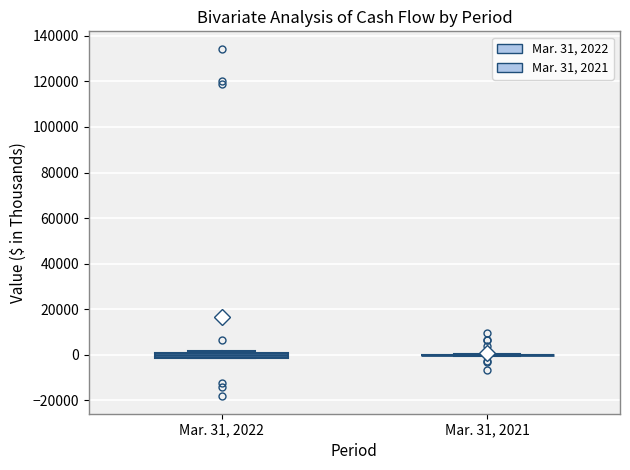

Where is the lower edge of the box for Mar. 31, 2022 on the y-axis? The values are not printed on the chart, so give them approximately, as read against the axis.

-2000